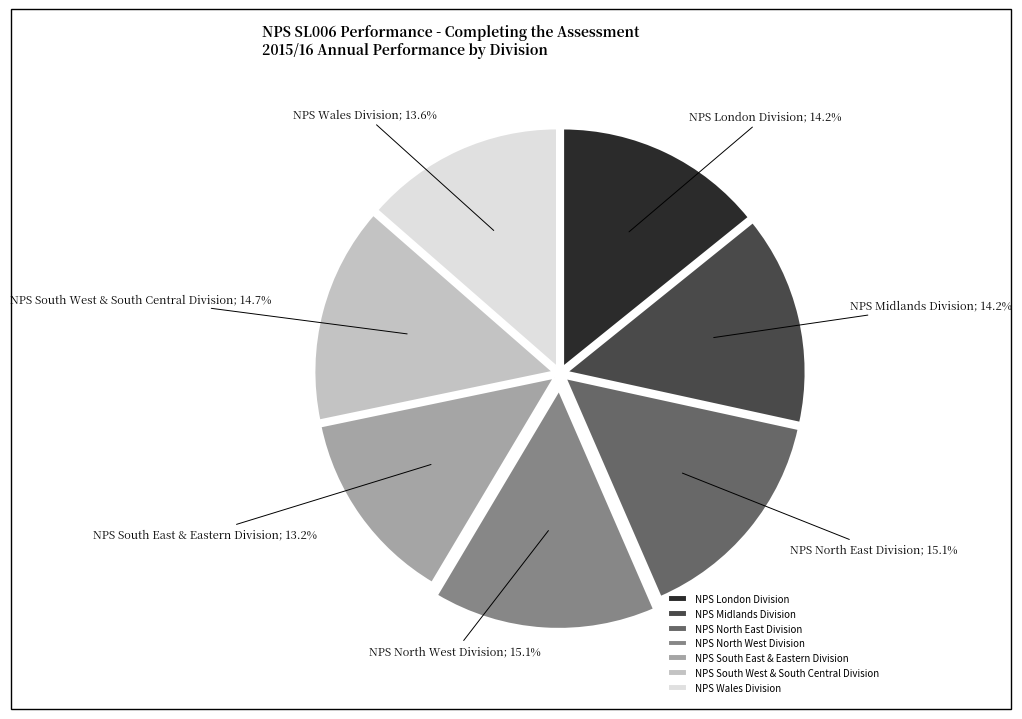

To the nearest percent, what portion does NPS Midlands Division represent?

14%